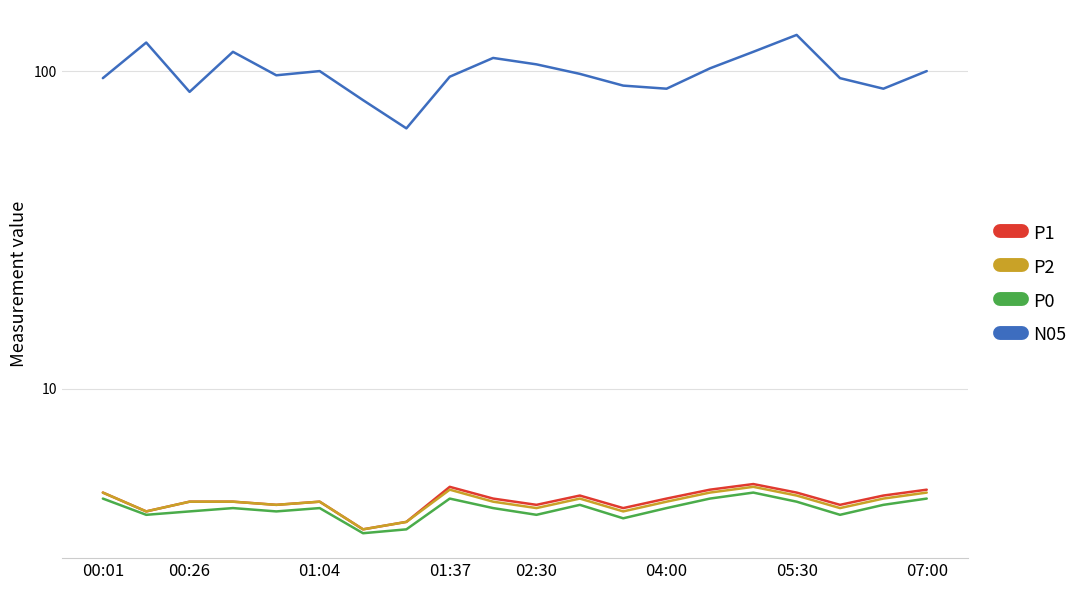

True or false: P0 has a value of 1.7 at 11.

False